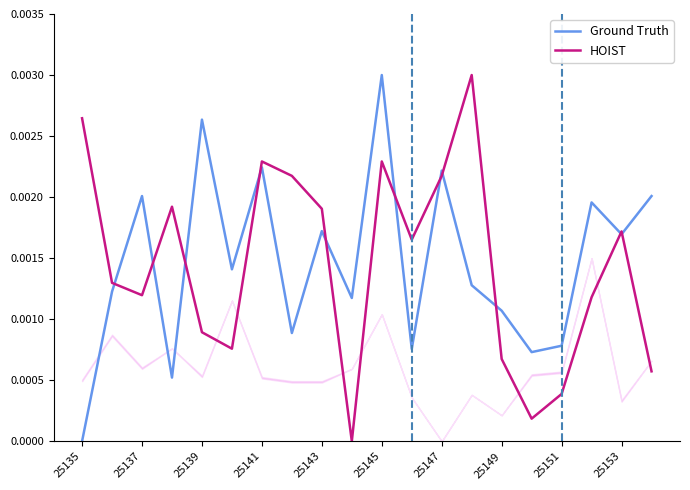

How many times do HOIST and Ground Truth cross each other?

11